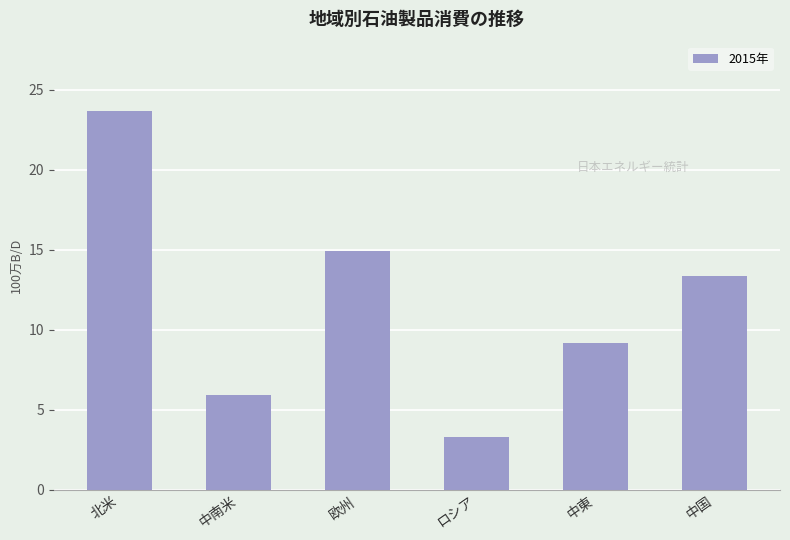

At which label is the value closest to 13?

中国